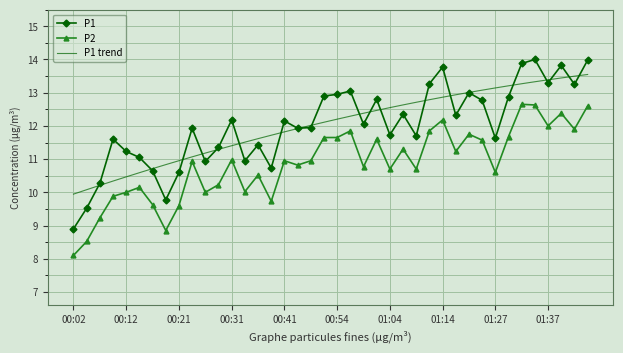

How many times do P1 trend and P1 cross each other?

19